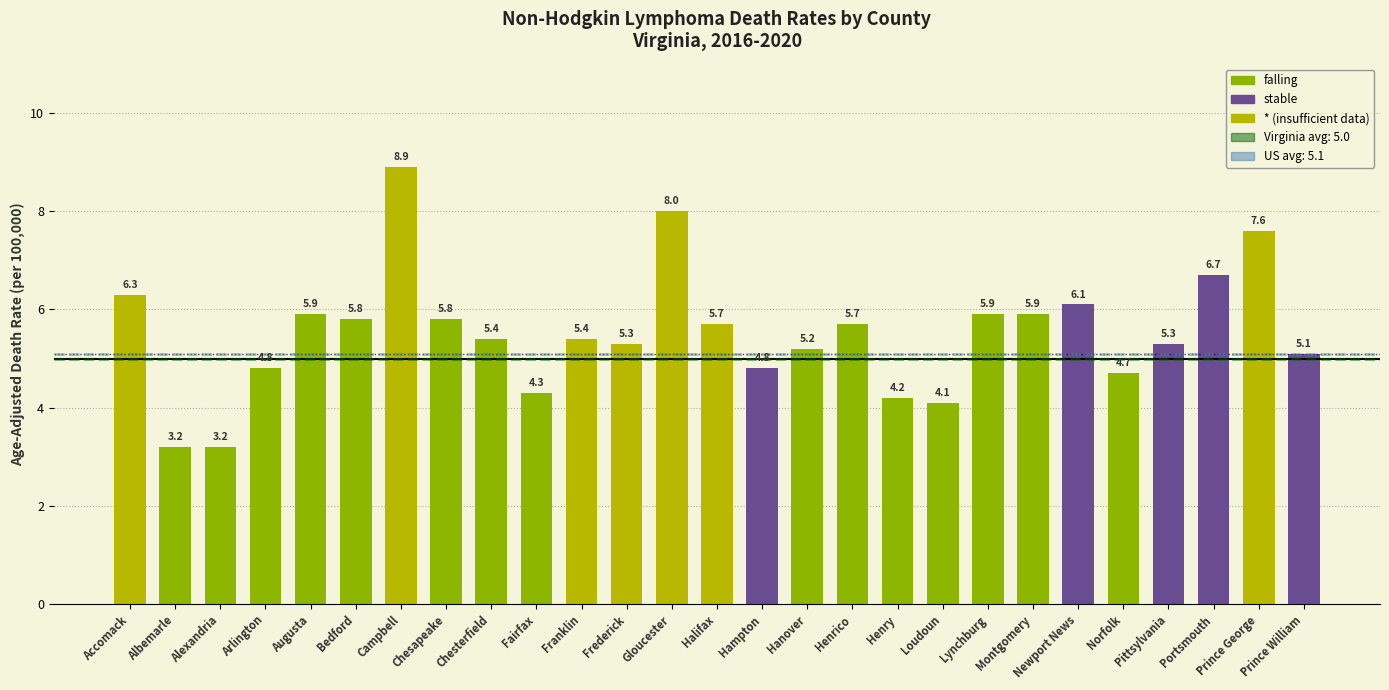

True or false: the data shows 6.7 at Portsmouth.

True